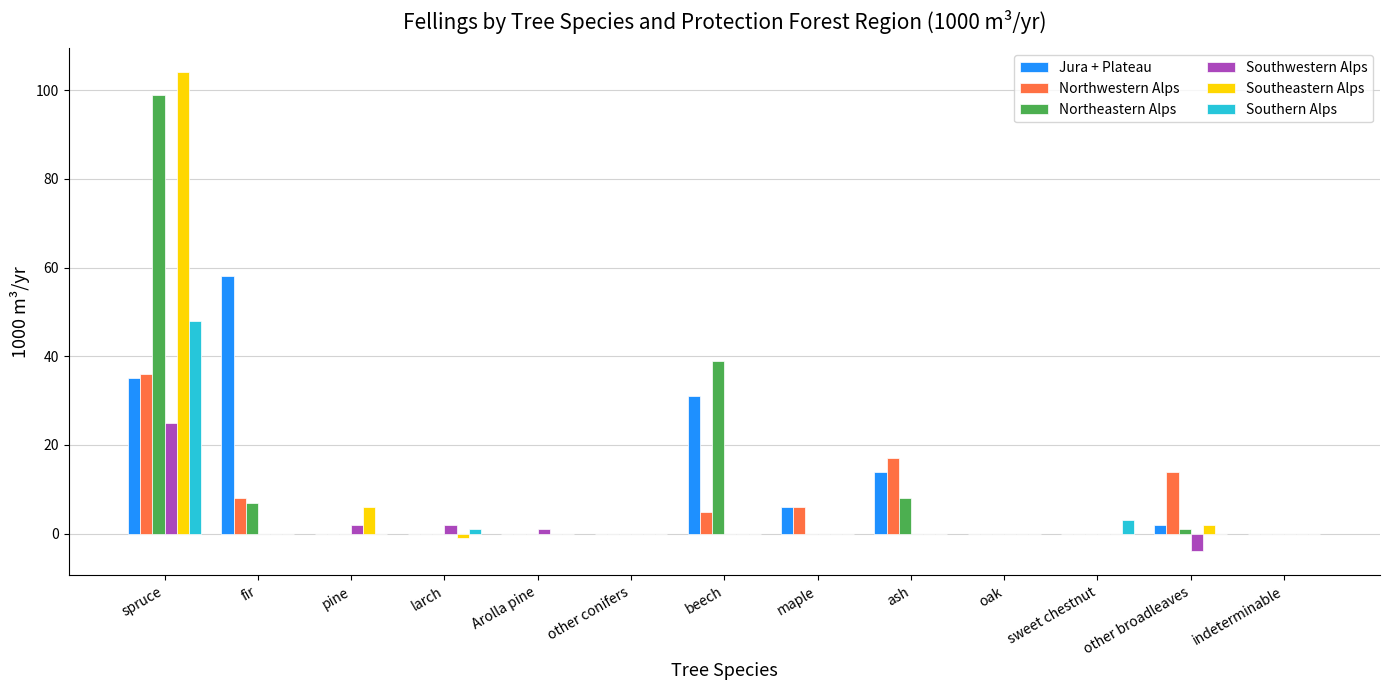

Is the value of Northeastern Alps at indeterminable greater than the value of Northwestern Alps at spruce?

No